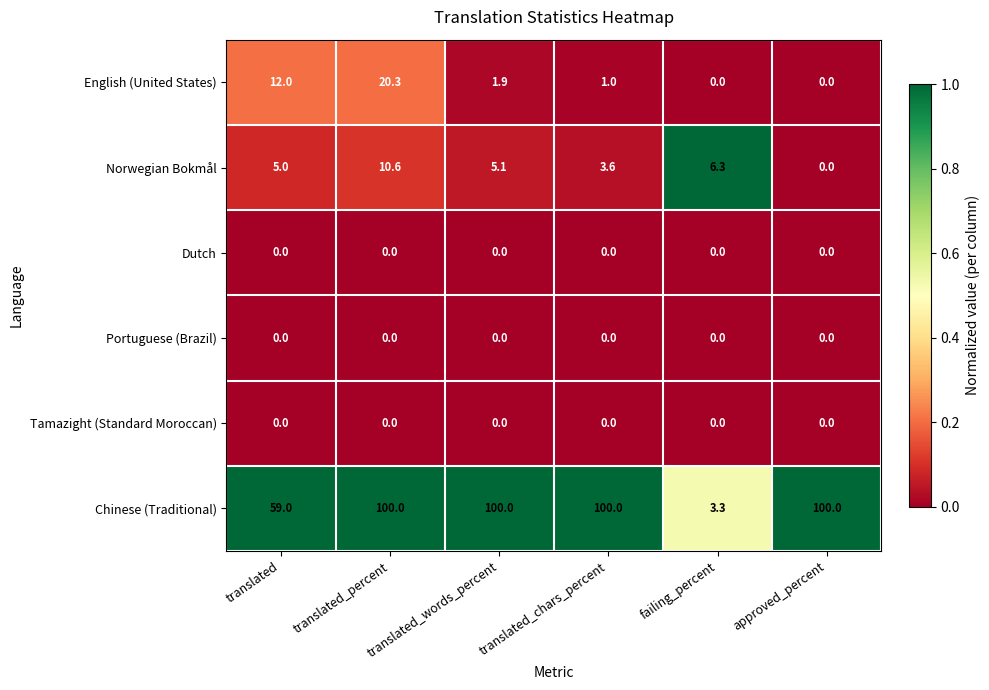

Which series has the widest spread of values?

Chinese (Traditional)